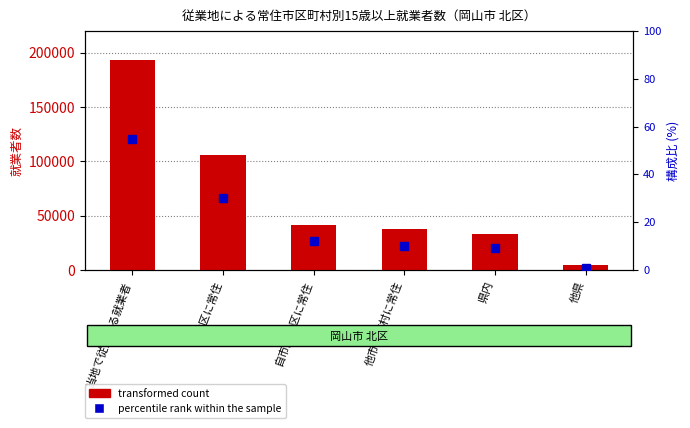

What is the label of the 3rd bar from the left?

自市内他区に常住